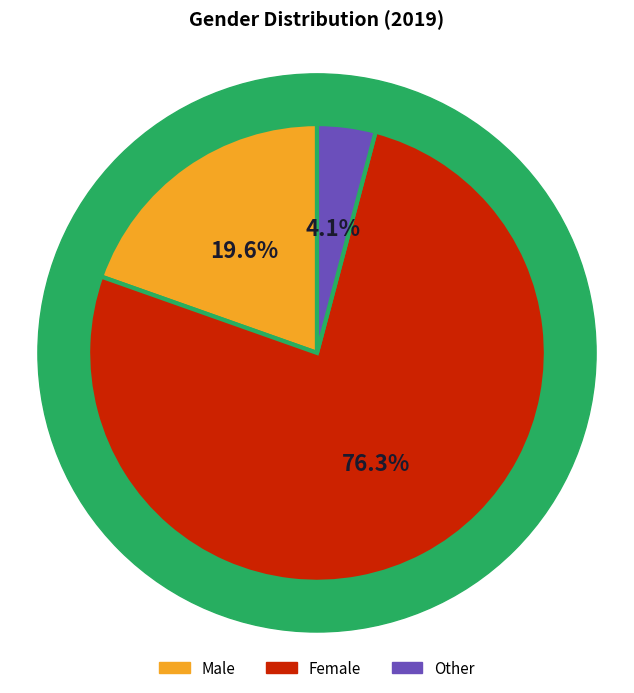

To the nearest percent, what percentage of the pie is Other?

4%